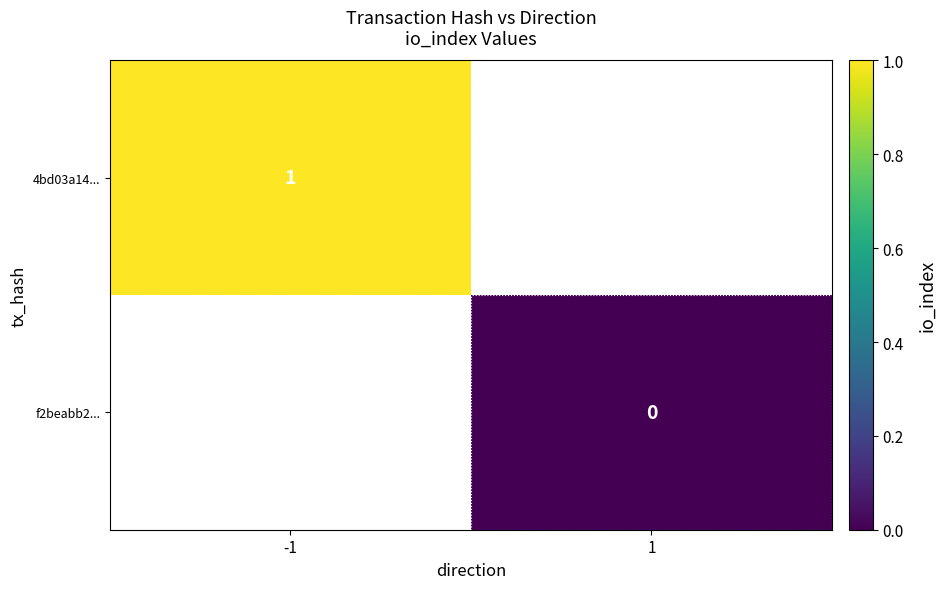

True or false: 4bd03a14... has a value of 2 at -1.

False